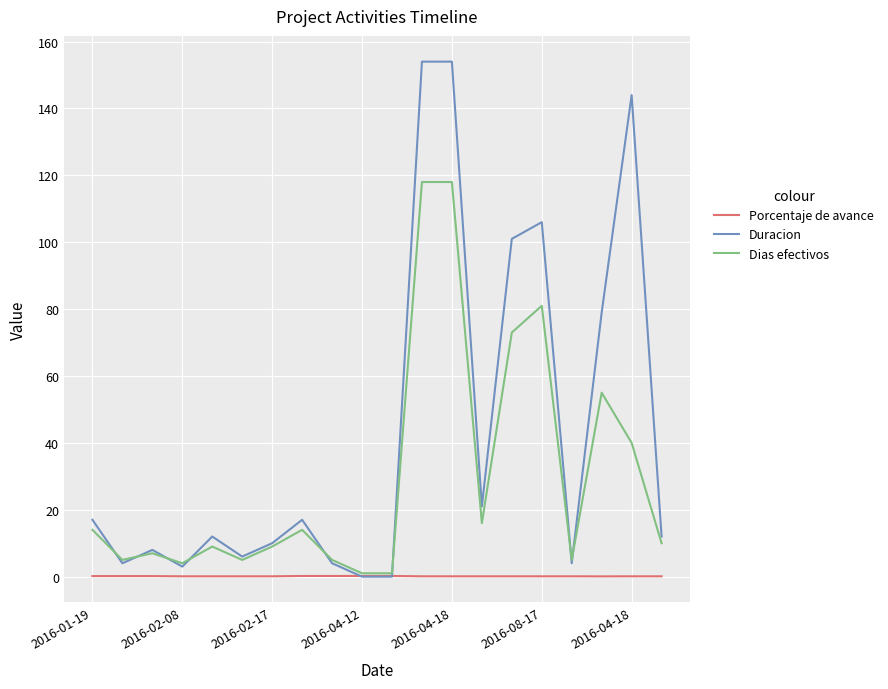

Which series has the largest range (max minus min)?

Duracion